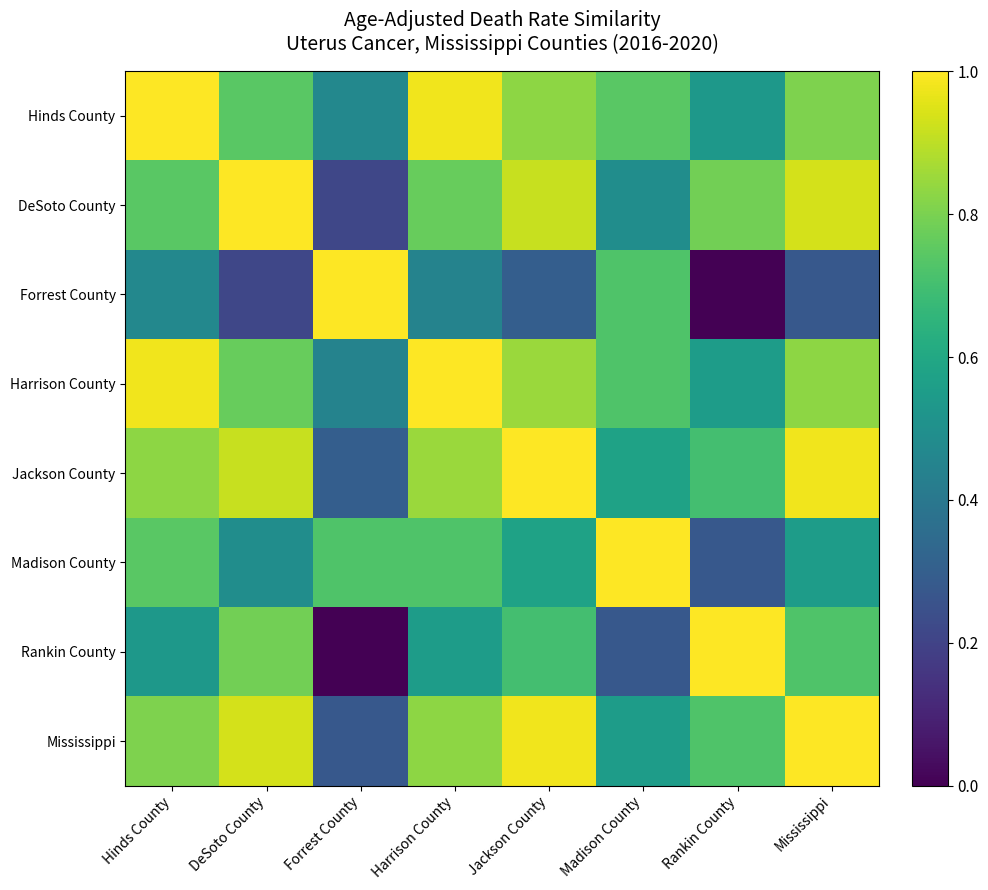

At how many categories does at least one series exceed 0?

8